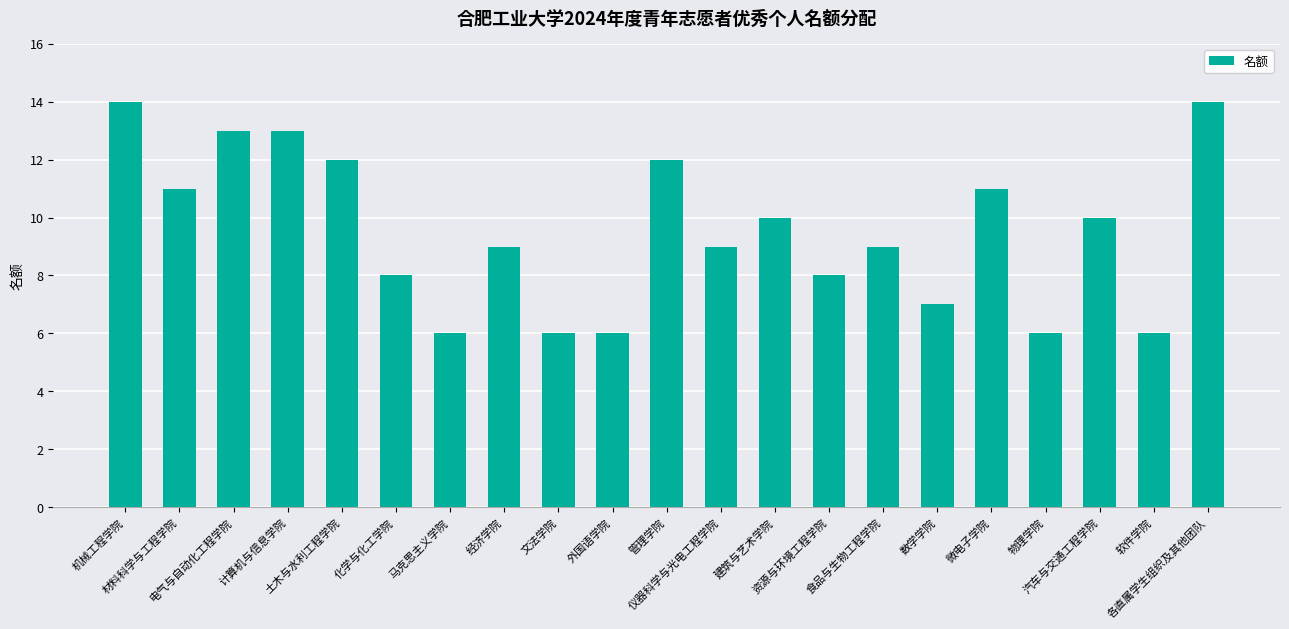

What is the difference between the second highest and minimum values?

8